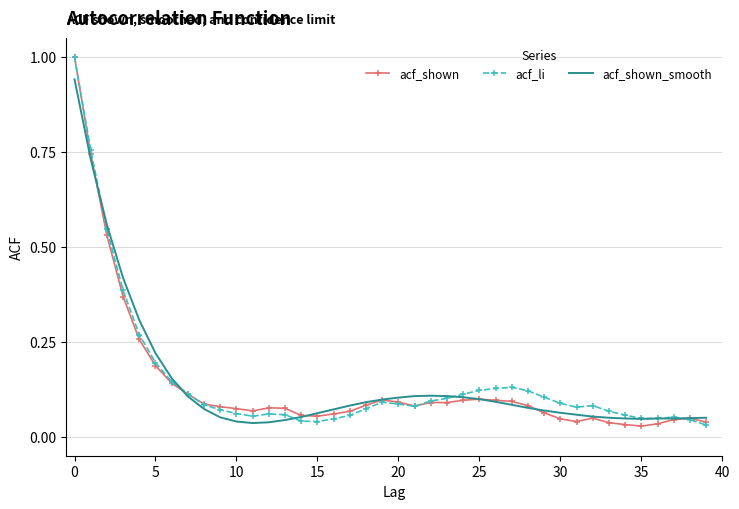

What is the maximum value shown in the chart?

1.0